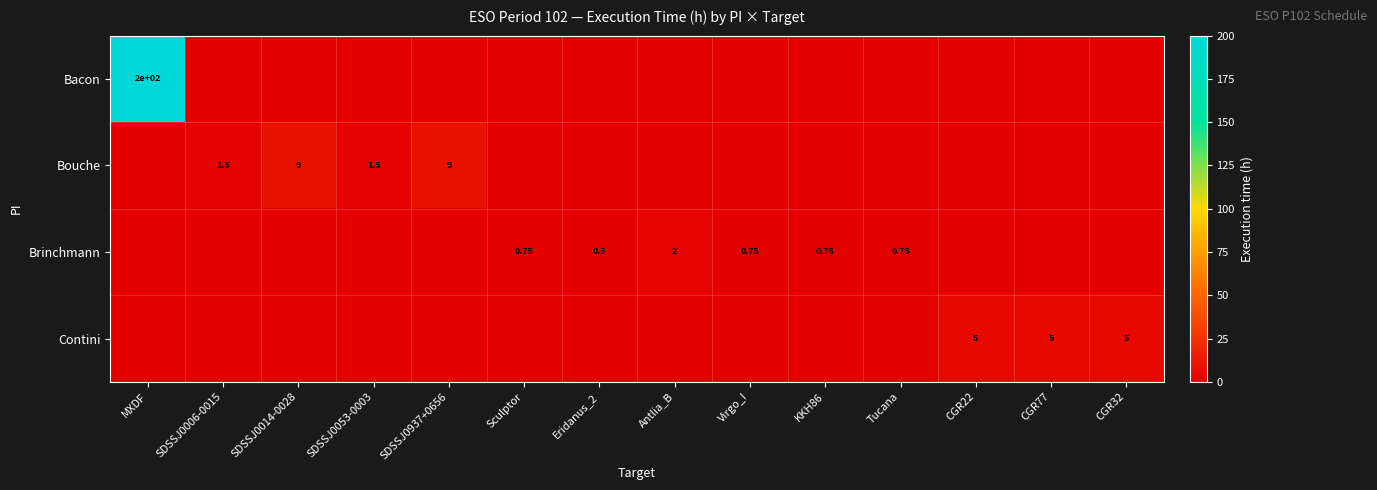

Which series has the largest total across all categories?

Bacon